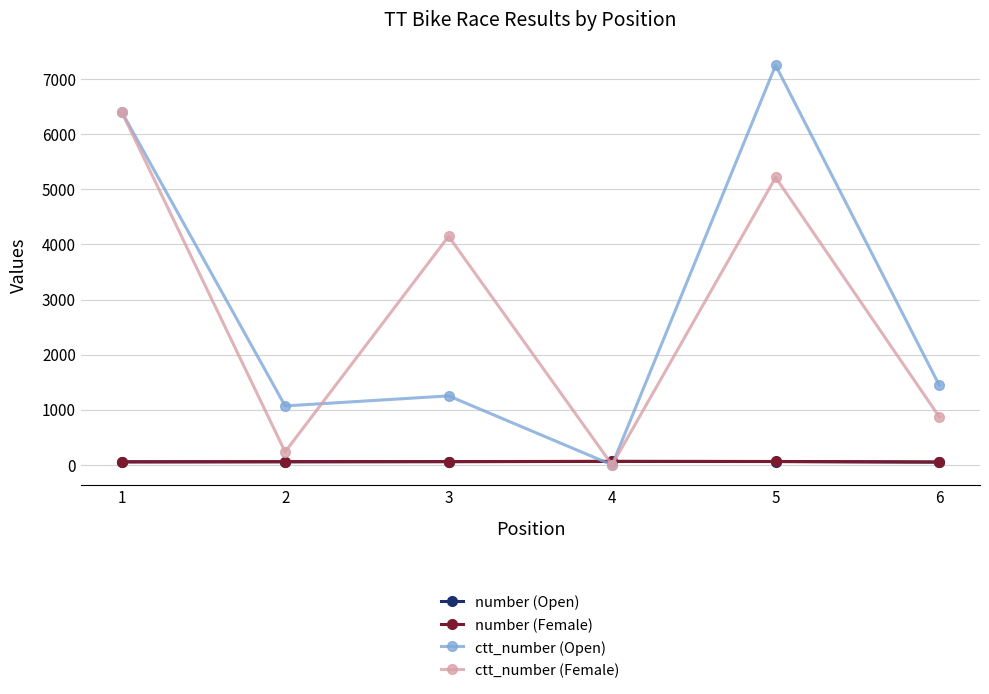

Count the number of data series in this chart.

4